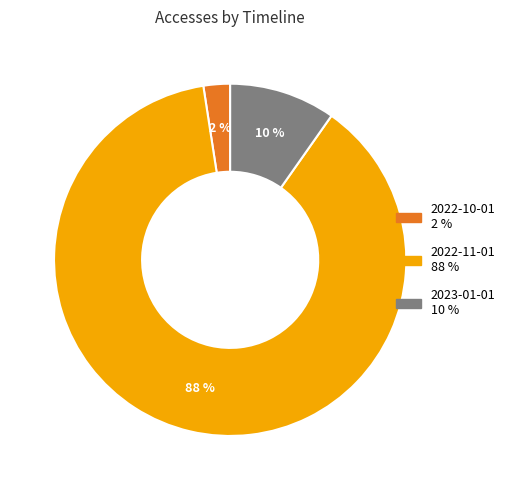

Rank the categories by value from highest to lowest.

2022-11-01, 2023-01-01, 2022-10-01